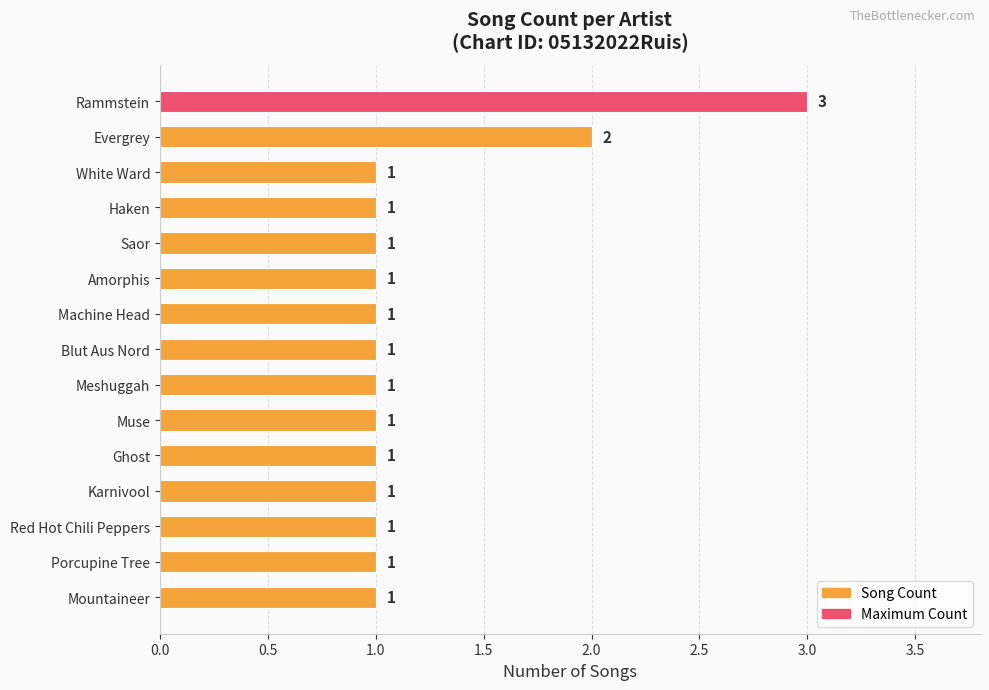

What position from the bottom is Rammstein?

15